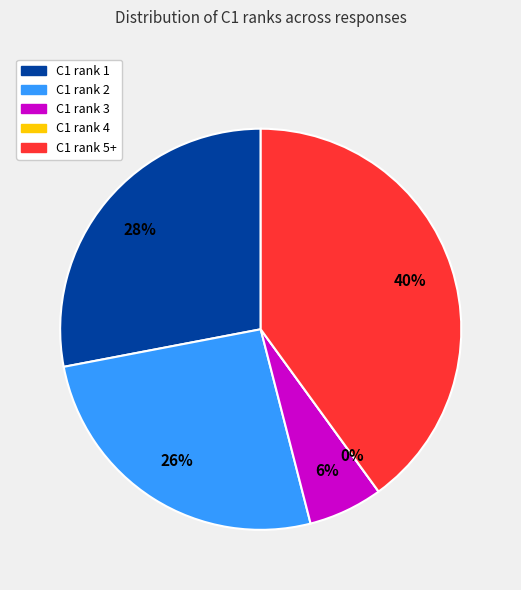

Which category has the smallest portion of the pie?

C1=4